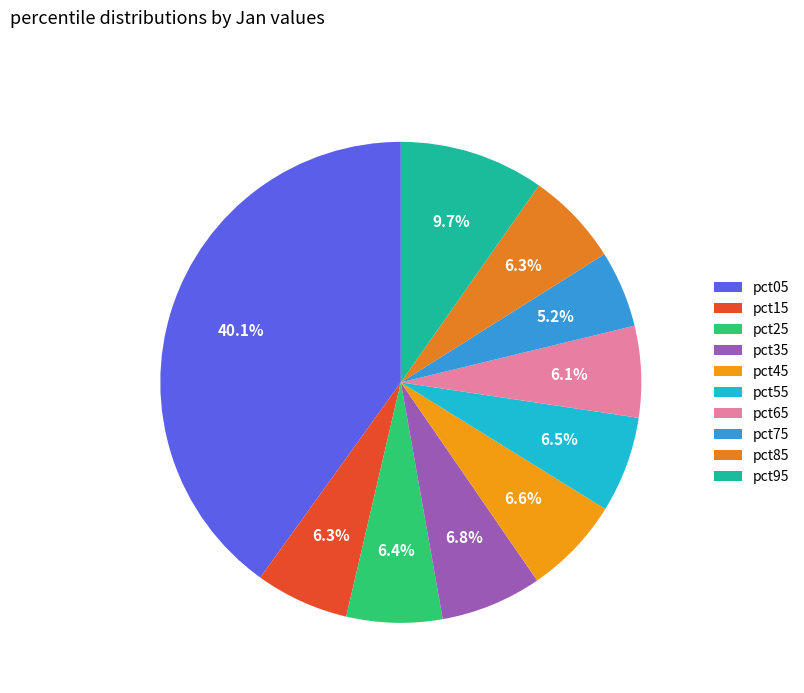

What is the smallest slice in the pie chart?

pct75